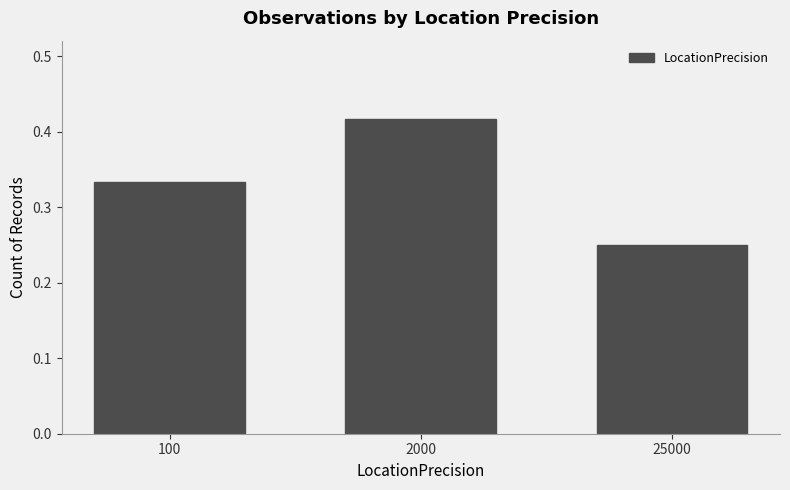

The chart shows a value of 0.7 at 2000. True or false?

False